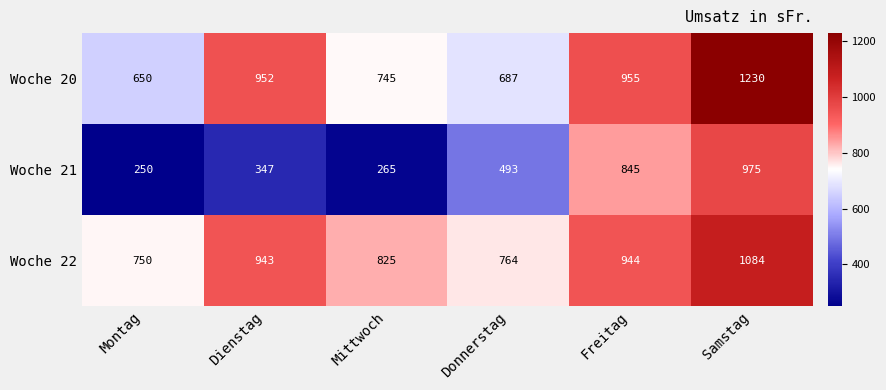

How many values in the Woche 21 series are below 493?

3